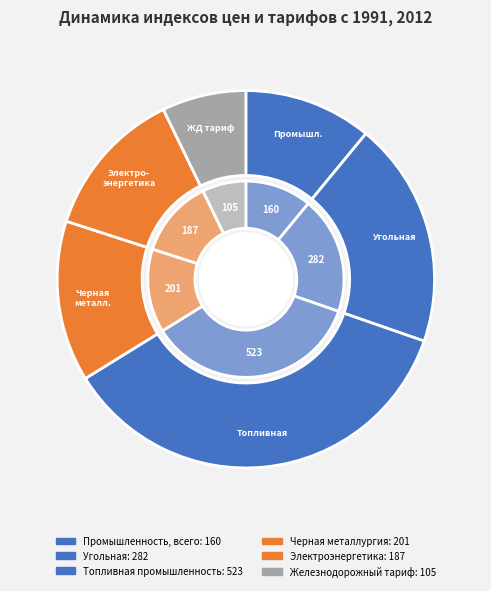

True or false: Угольная accounts for 4% of the total.

False